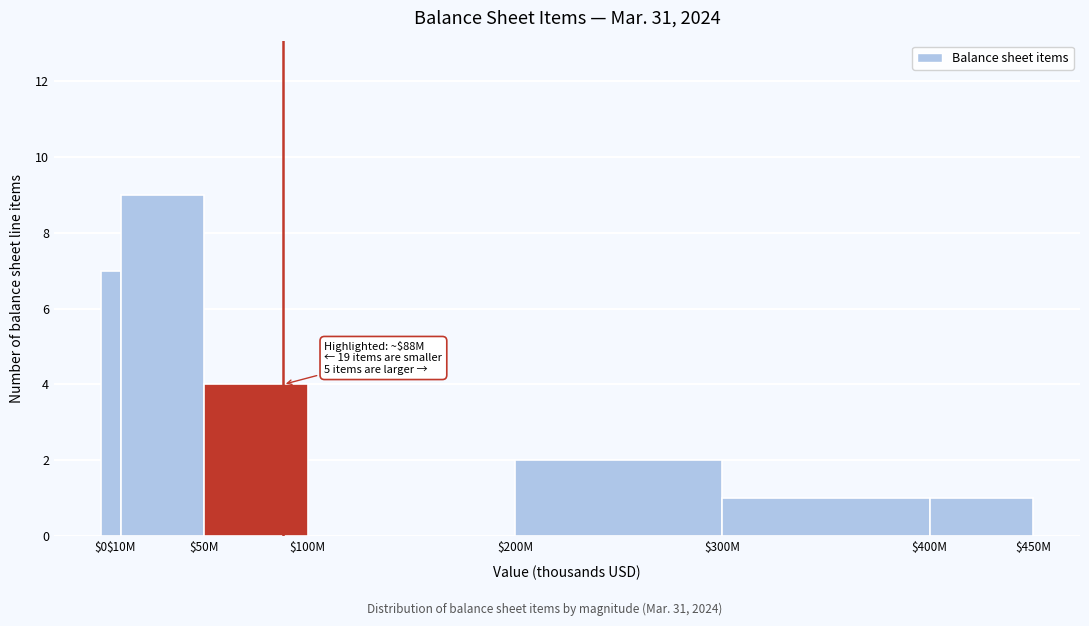

The value at $400M is 1. True or false?

True